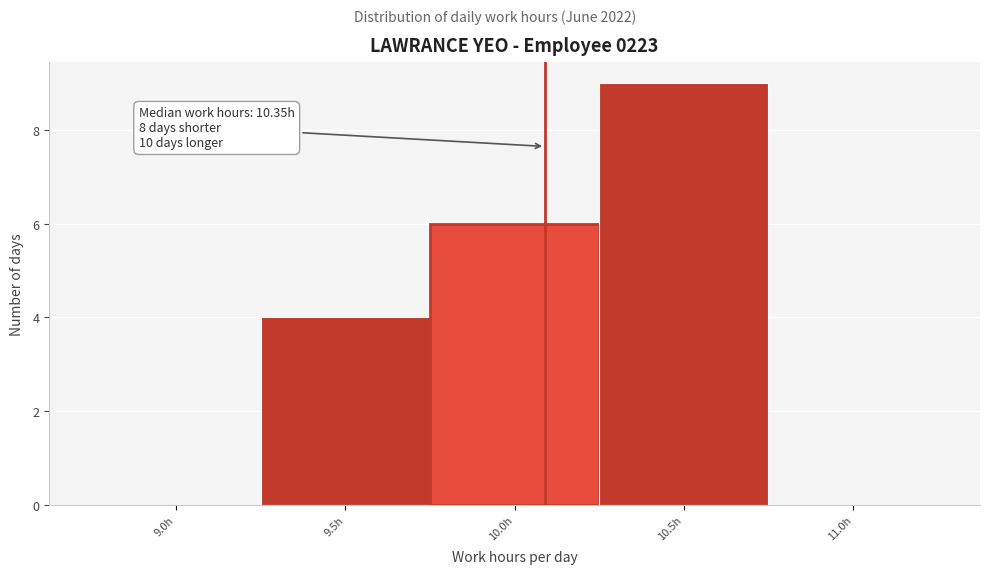

Reading right to left, list all the values displayed in this chart.

11.0h=0	10.5h=9	10.0h=6	9.5h=4	9.0h=0